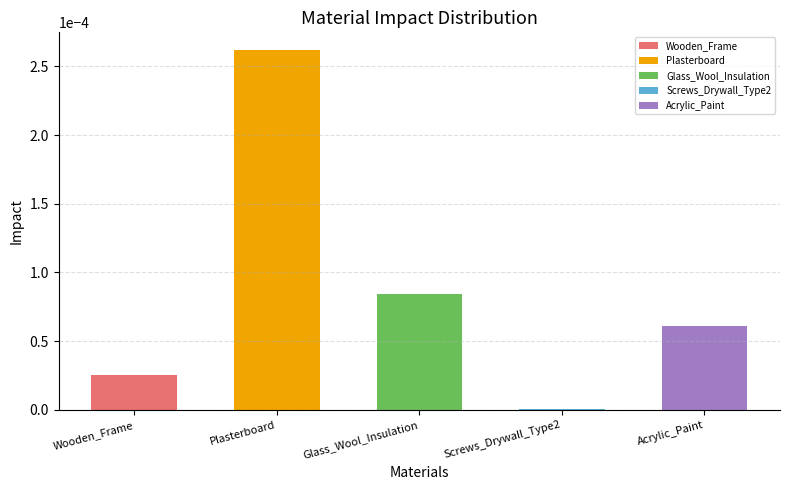

Rank the categories by value from lowest to highest.

Screws_Drywall_Type2, Wooden_Frame, Acrylic_Paint, Glass_Wool_Insulation, Plasterboard